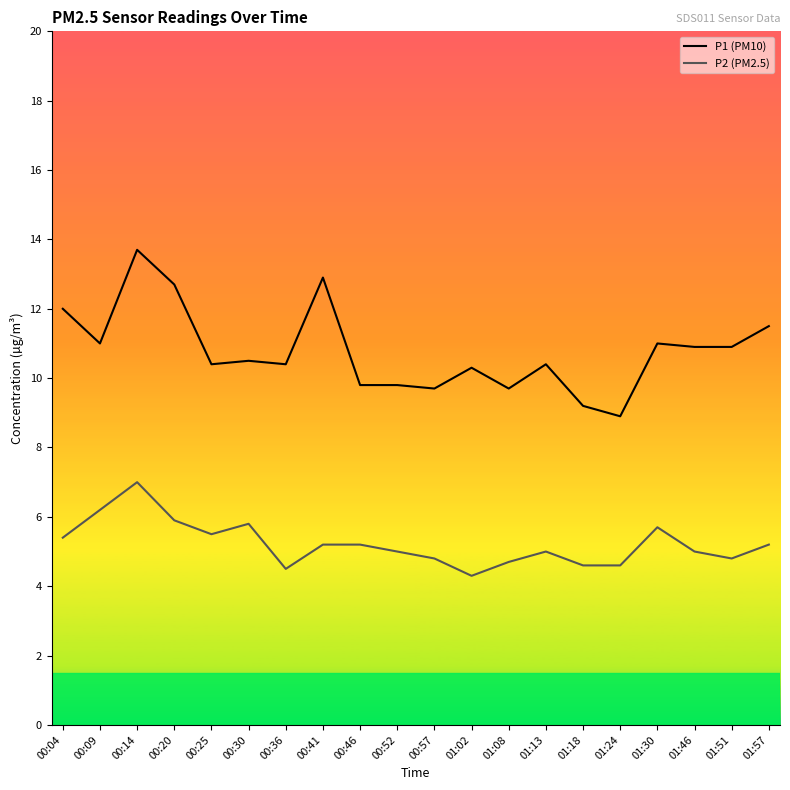

What is the spread (max minus min) of values at 00:14?

6.7